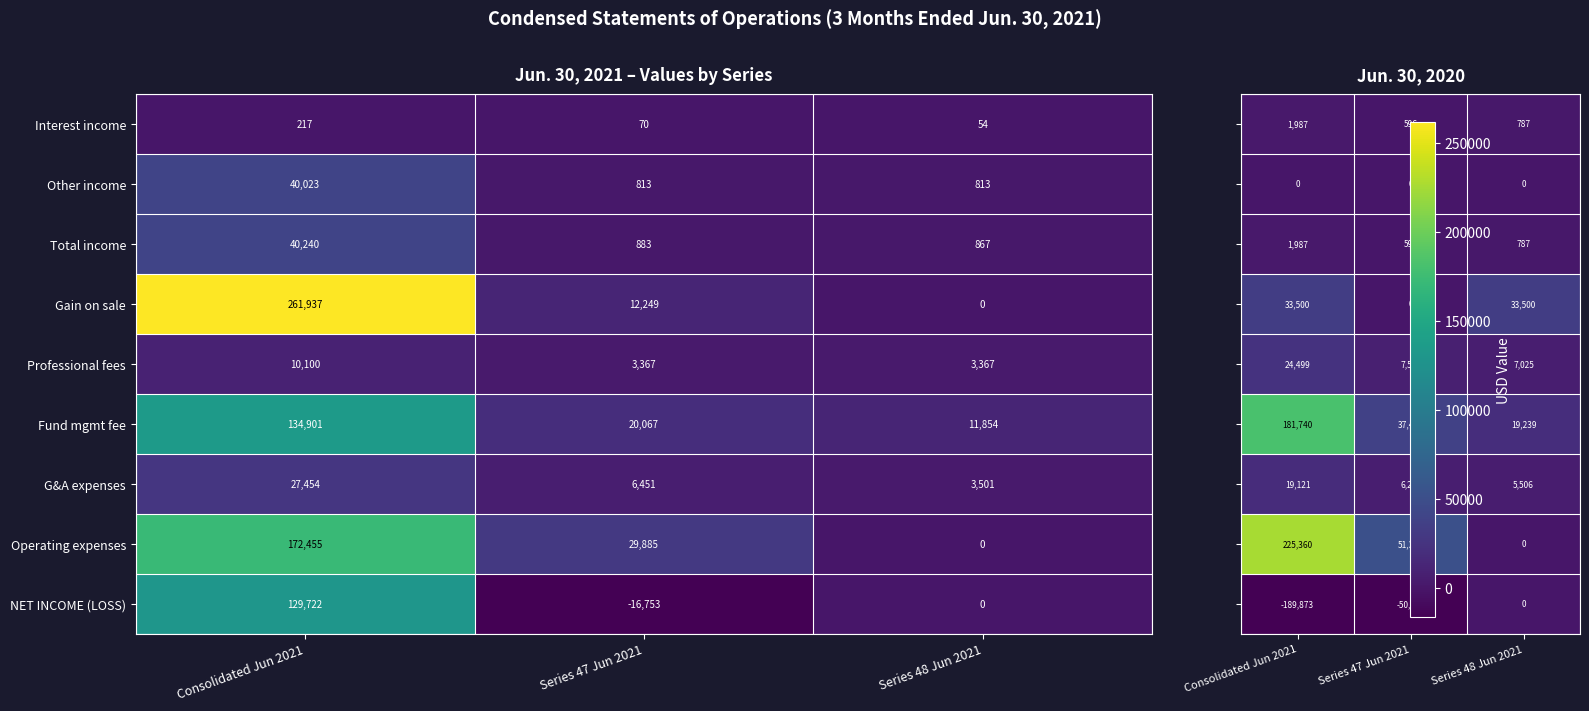

At which category is the sum across all series the highest?

Consolidated Jun 2021